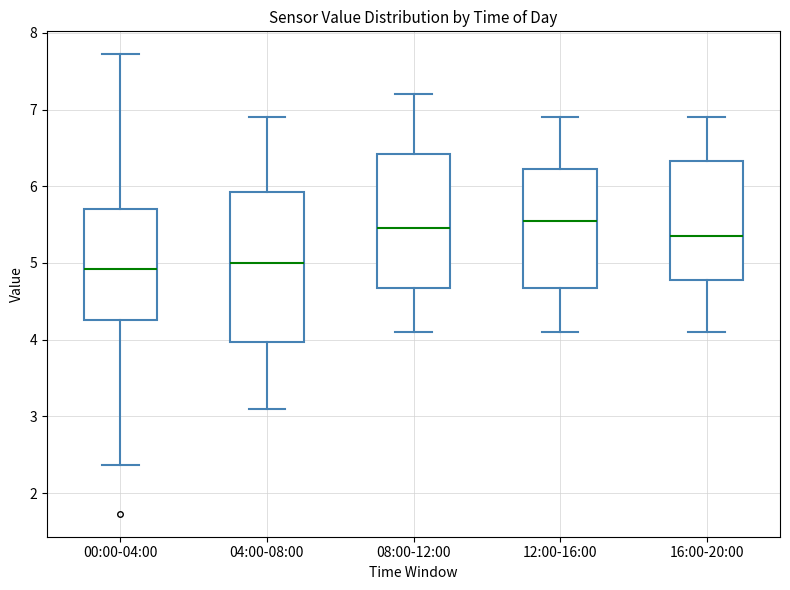

Where does the median line of the box for 00:00-04:00 sit on the y-axis? The values are not printed on the chart, so give them approximately, as read against the axis.

4.9